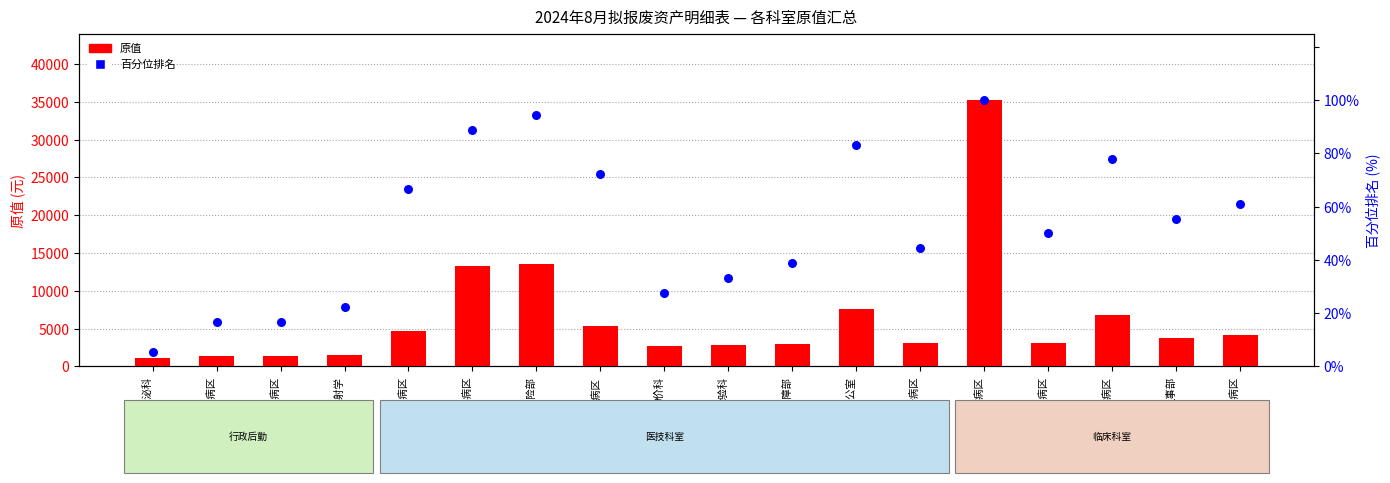

Which series reaches the maximum Y coordinate?

原值 (count)